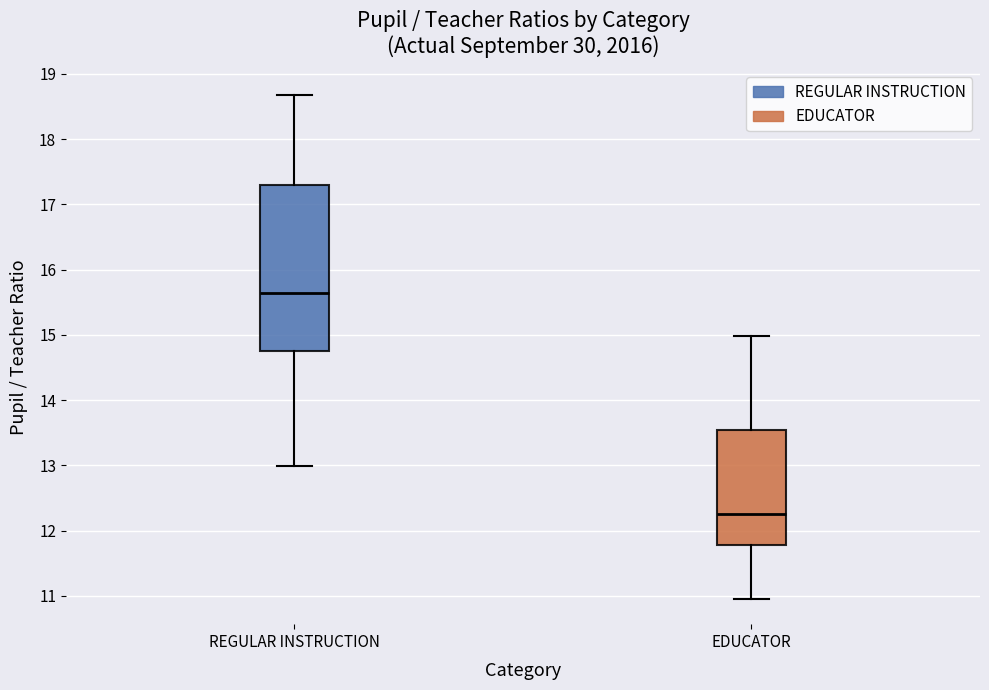

Which box has the lowest median line?

EDUCATOR